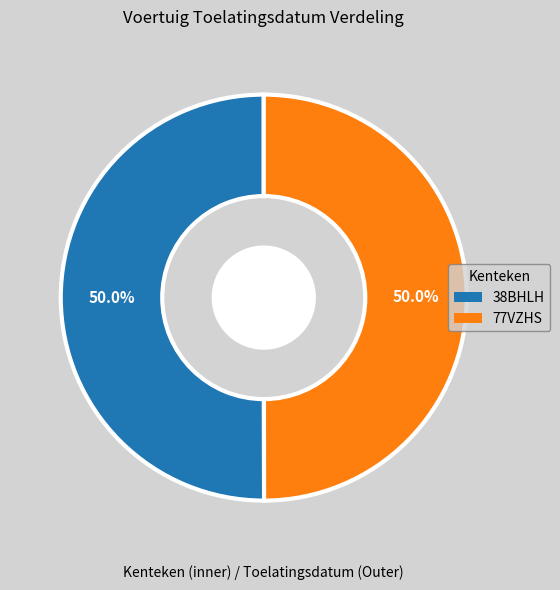

Approximately how many times larger is the value at 38BHLH compared to 77VZHS?

1.0